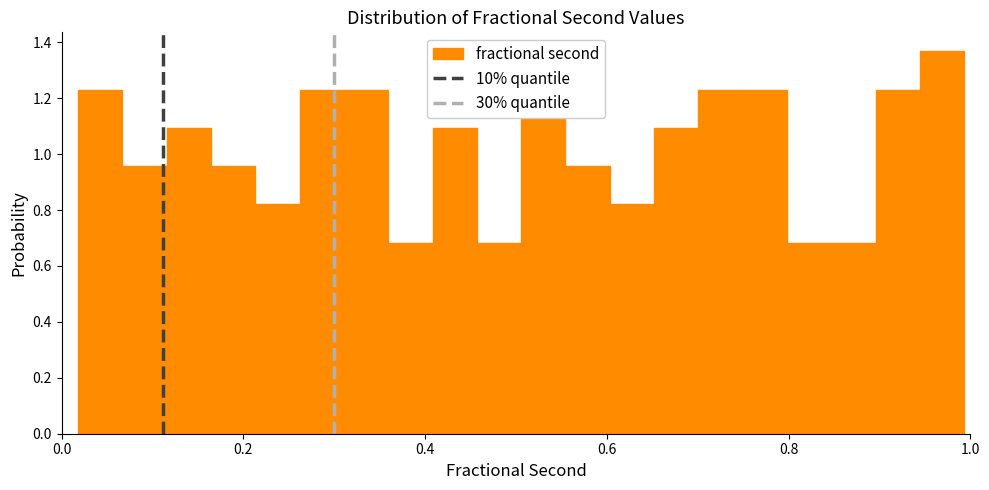

Around what value on the x-axis is the tallest bar? Give the approximate position of its centre, as read against the axis.

0.96